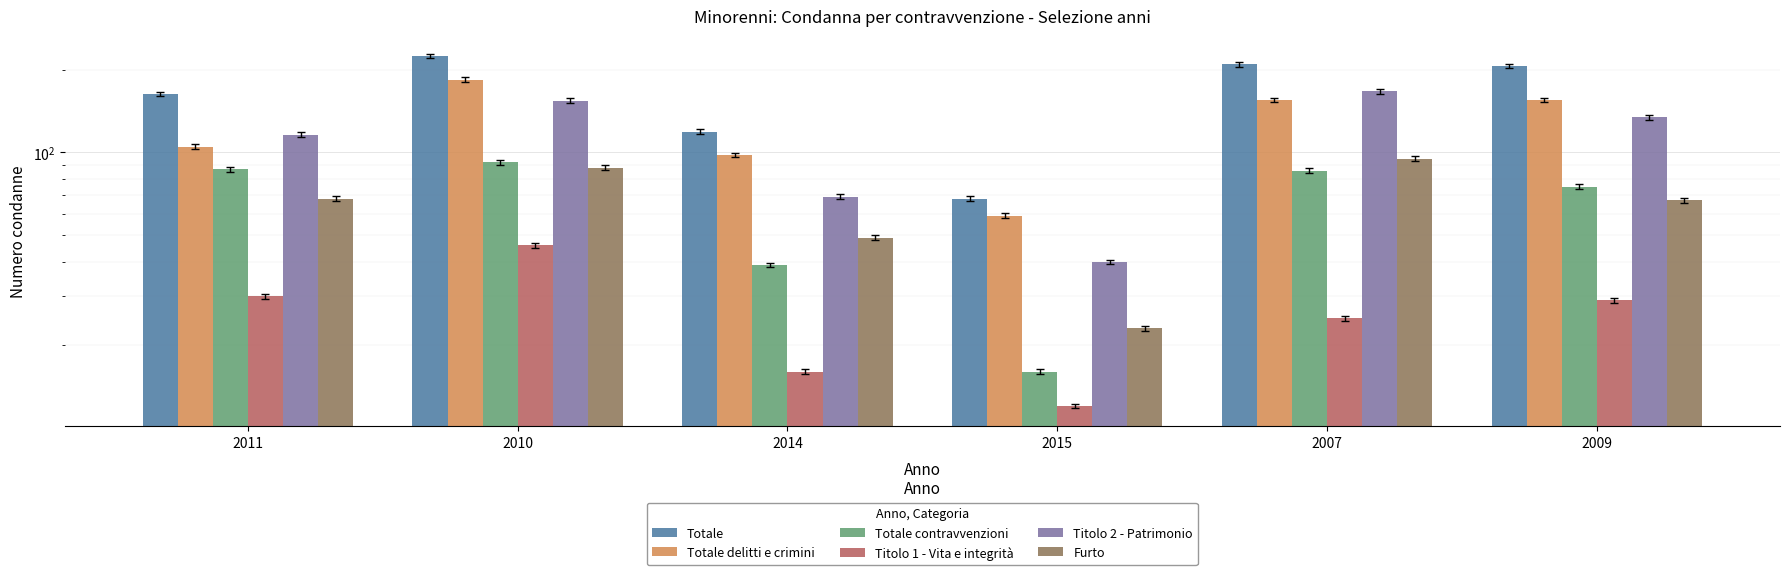

Which has a higher value, 2009 or 2011?

2009